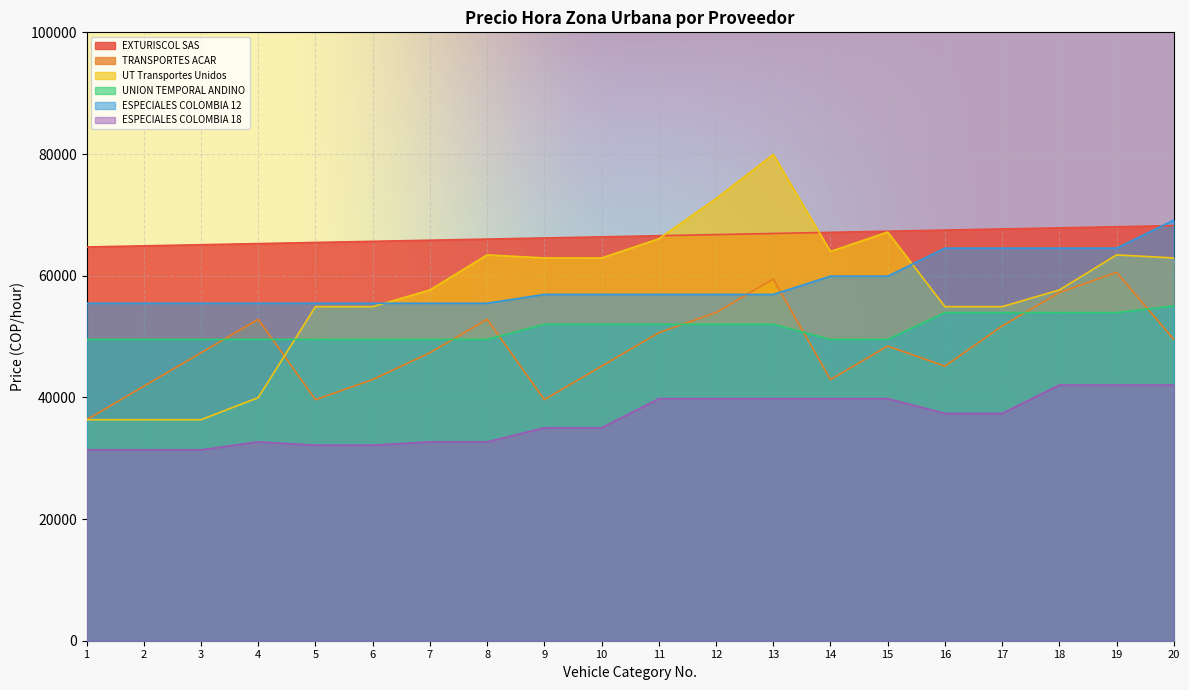

True or false: ESPECIALES COLOMBIA 18 and TRANSPORTES ACAR intersect in this chart.

False